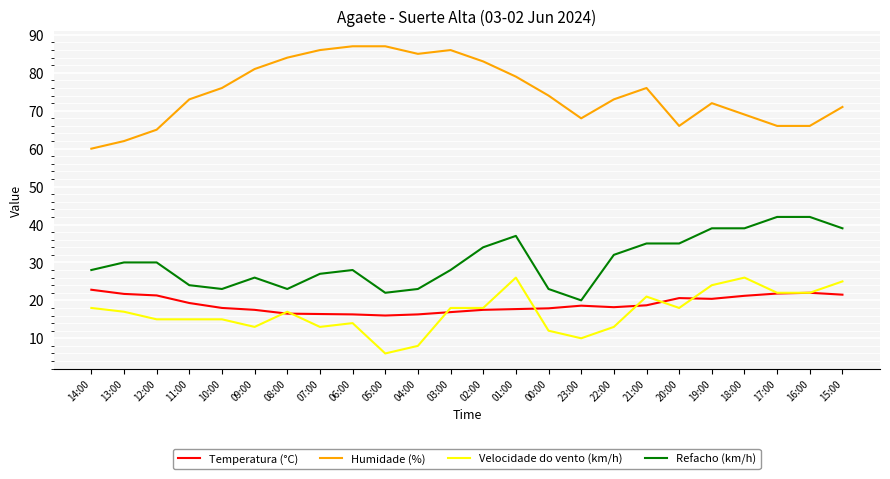

The Temperatura (°C) series shows 18.0 at 10:00. True or false?

True